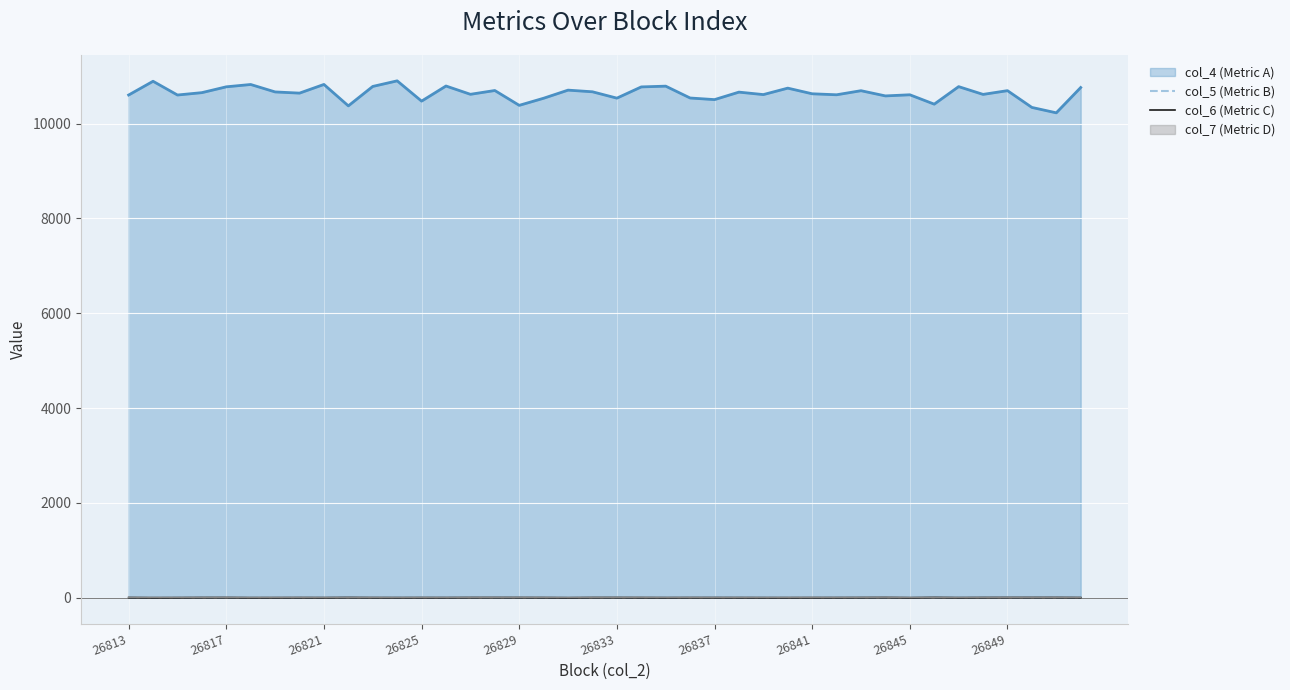

What is the sum of all col_5 (Metric B) values?

-7.5